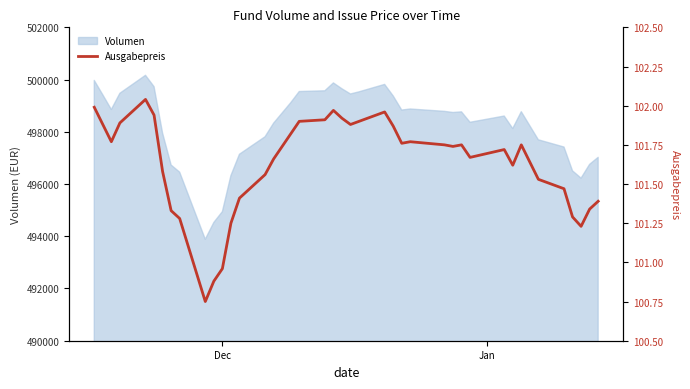

Reading left to right, list all the values displayed in this chart.

102.0	101.9	101.8	101.9	102.0	101.9	101.6	101.3	101.3	100.8	100.9	101.0	101.2	101.4	101.6	101.7	101.8	101.9	101.9	102.0	101.9	101.9	101.9	102.0	101.9	101.8	101.8	101.8	101.7	101.8	101.7	101.7	101.6	101.8	101.5	101.5	101.3	101.2	101.3	101.4